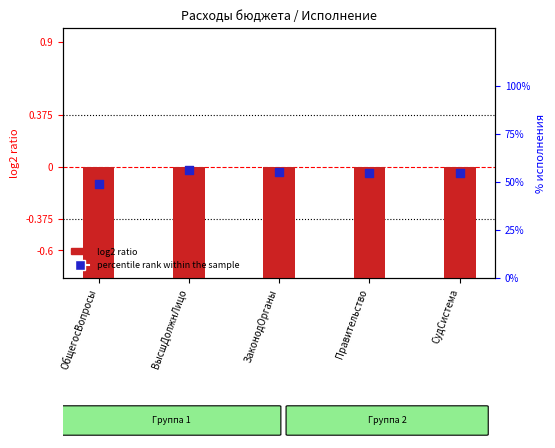

Which series has the largest total across all categories?

percentile rank within the sample